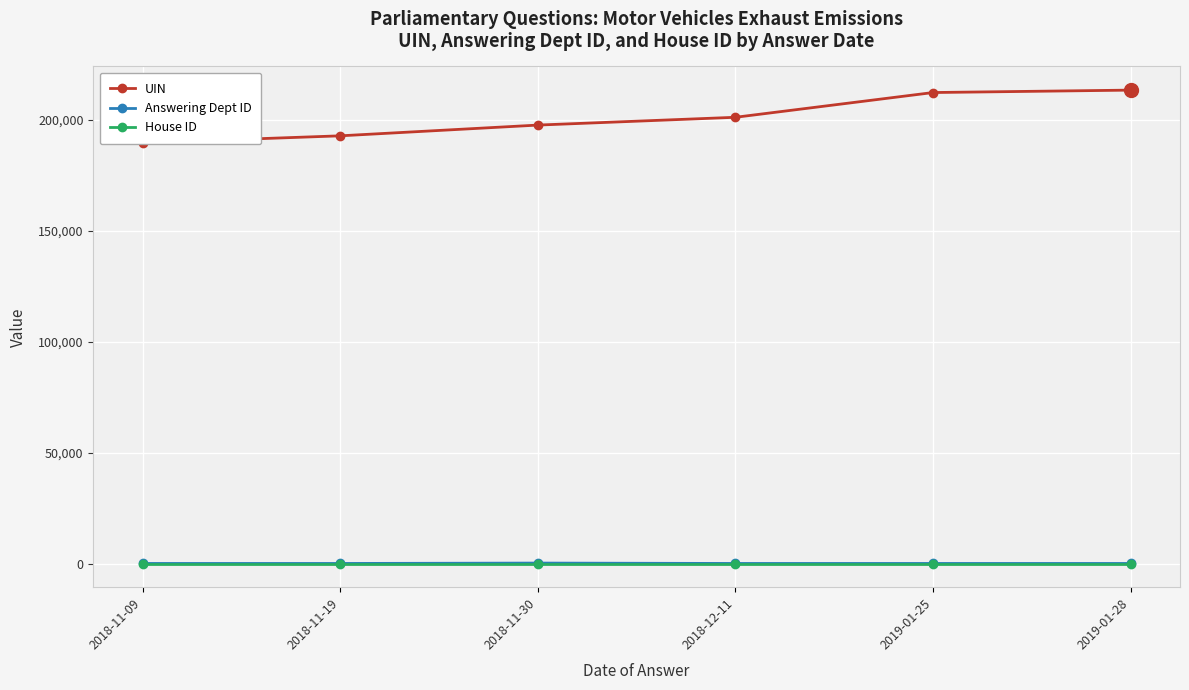

Where does the UIN series first go above 201147?

2019-01-25